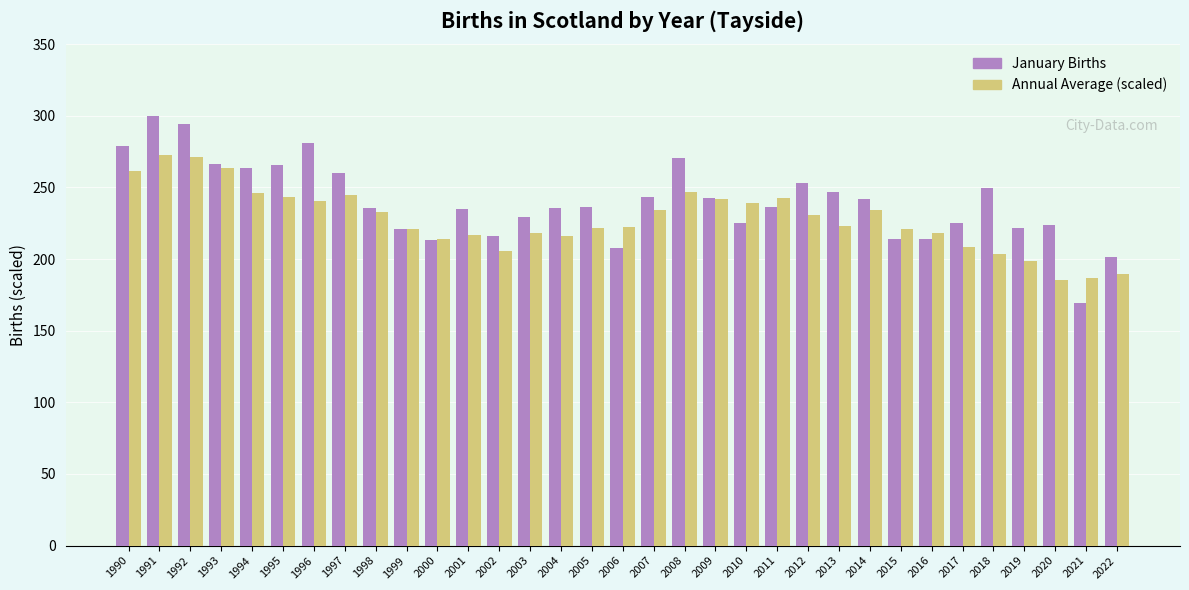

Which series has the largest total across all categories?

January Births